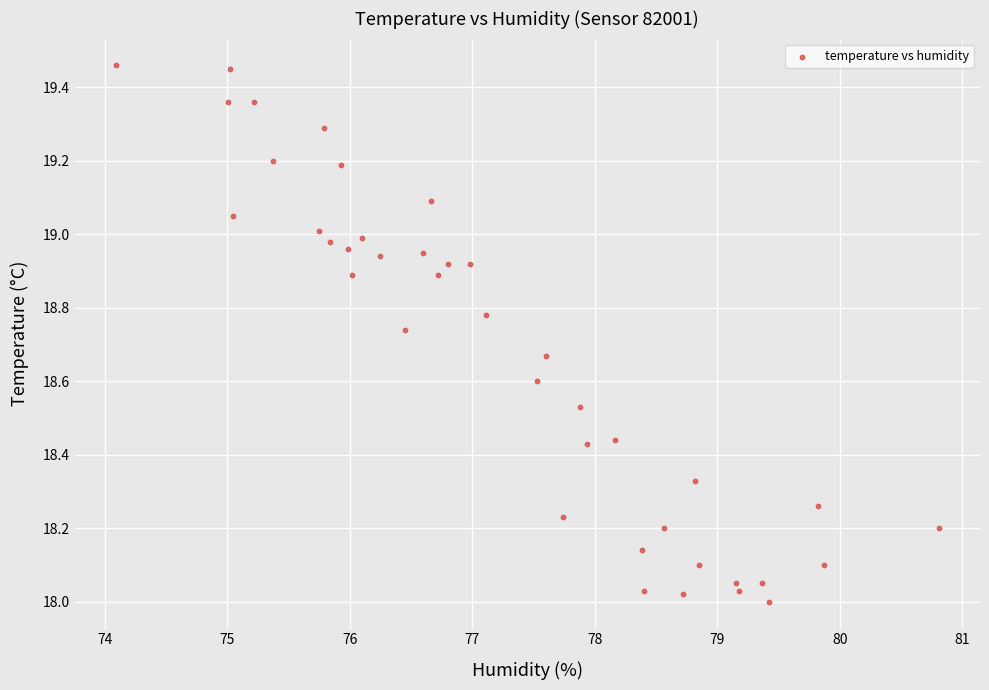

What is the range of Y values (max minus min)?

1.5